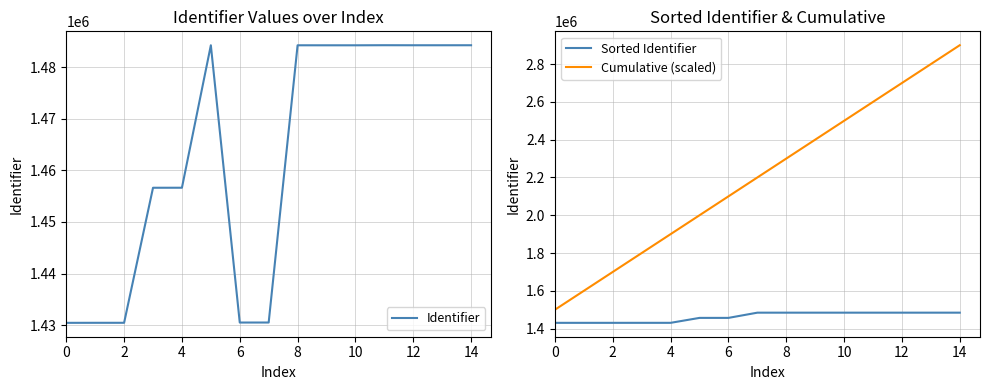

Does the chart display data point markers on the line(s)?

No